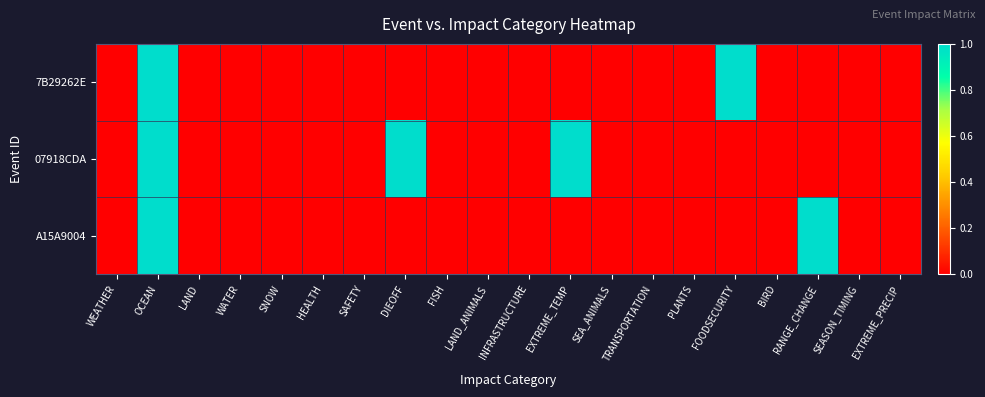

At LAND_ANIMALS, list the series in order from smallest to largest.

7B29262E, 07918CDA, A15A9004